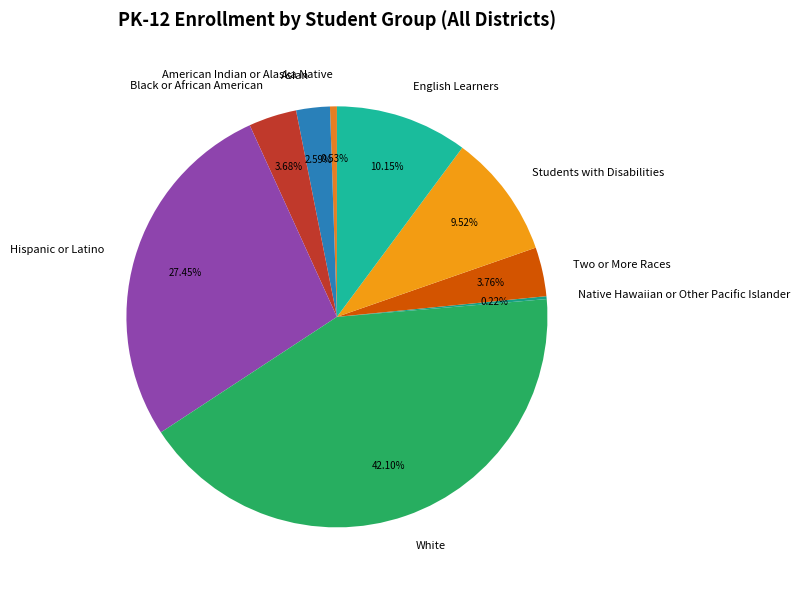

Do Hispanic or Latino and Two or More Races together represent more than half of the pie?

No